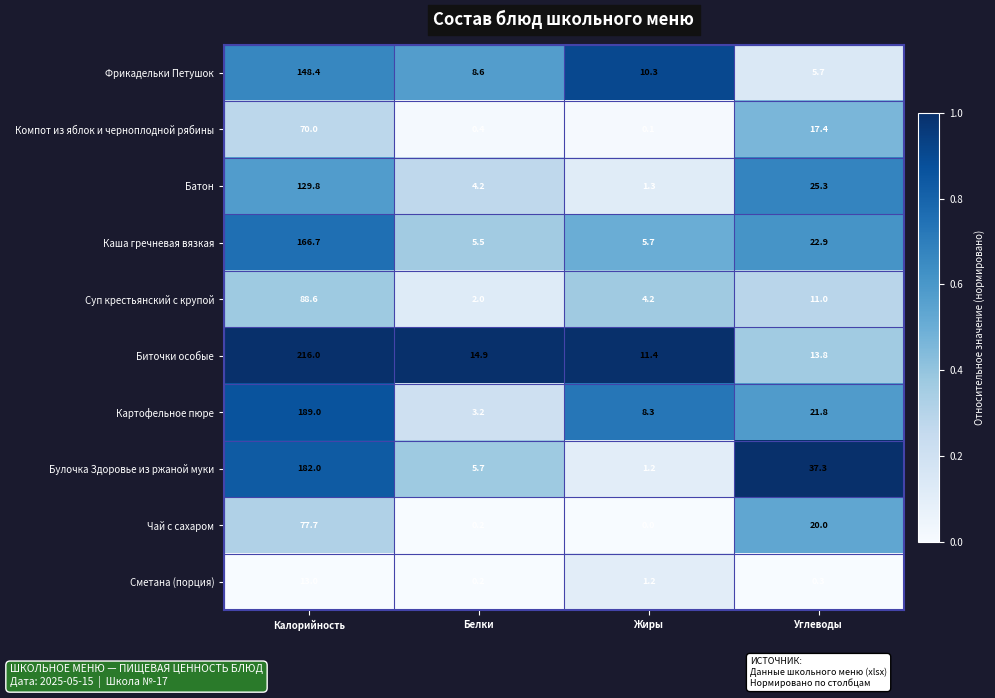

Which category has the lowest value across all series?

Жиры